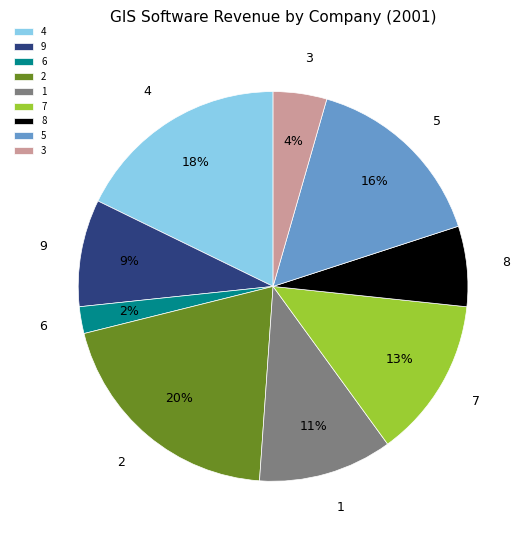

What is the smallest slice in the pie chart?

6